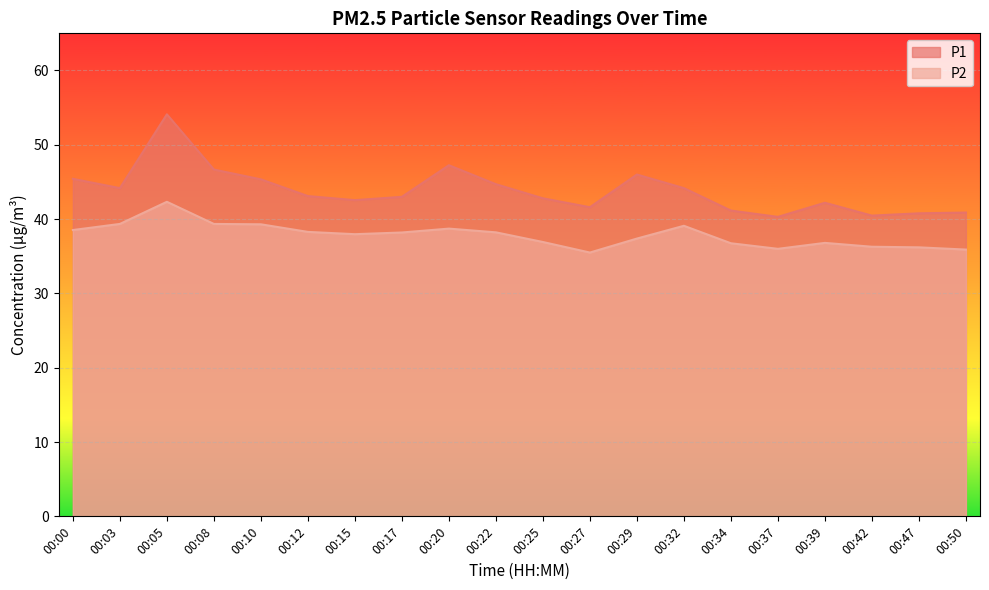

What are all the series names shown in the legend?

P1, P2